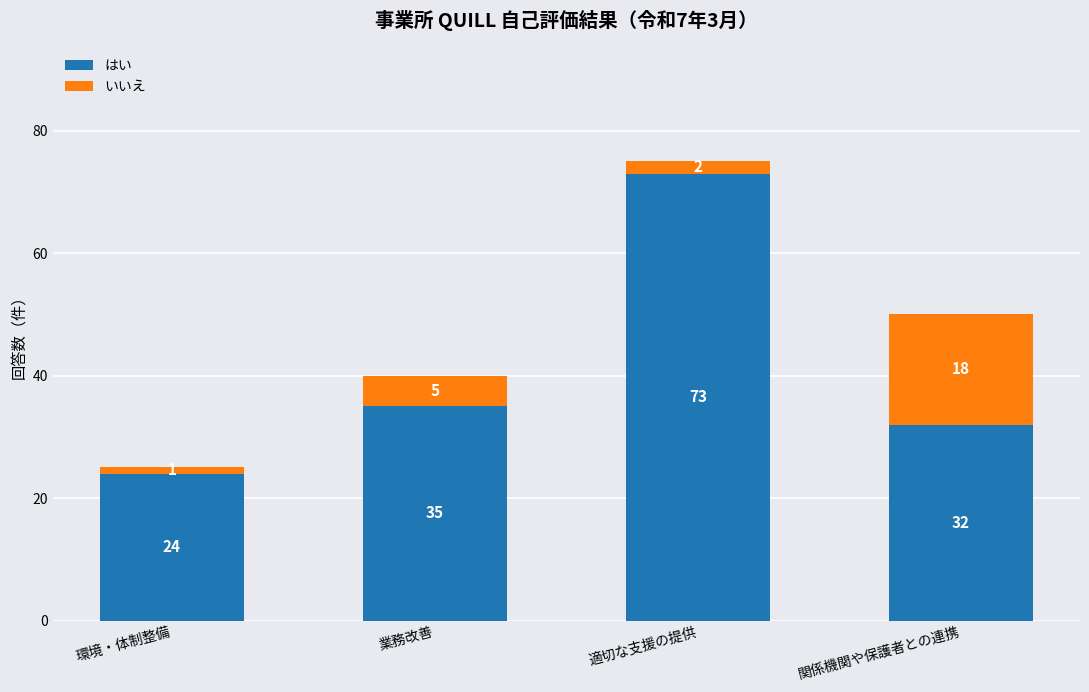

What is the difference between the maximum and second lowest values in the はい series?

41